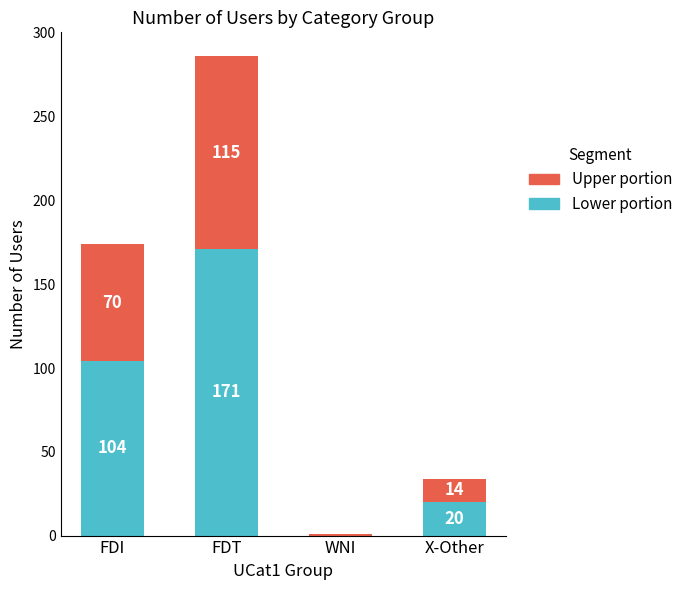

The Lower portion series shows 171 at FDT. True or false?

True